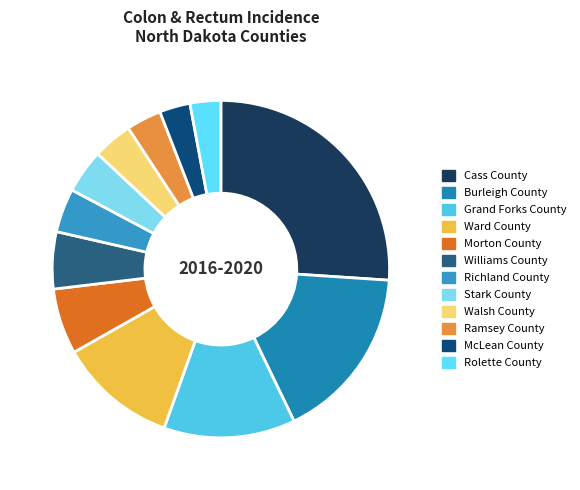

How many segments does this pie chart have?

12